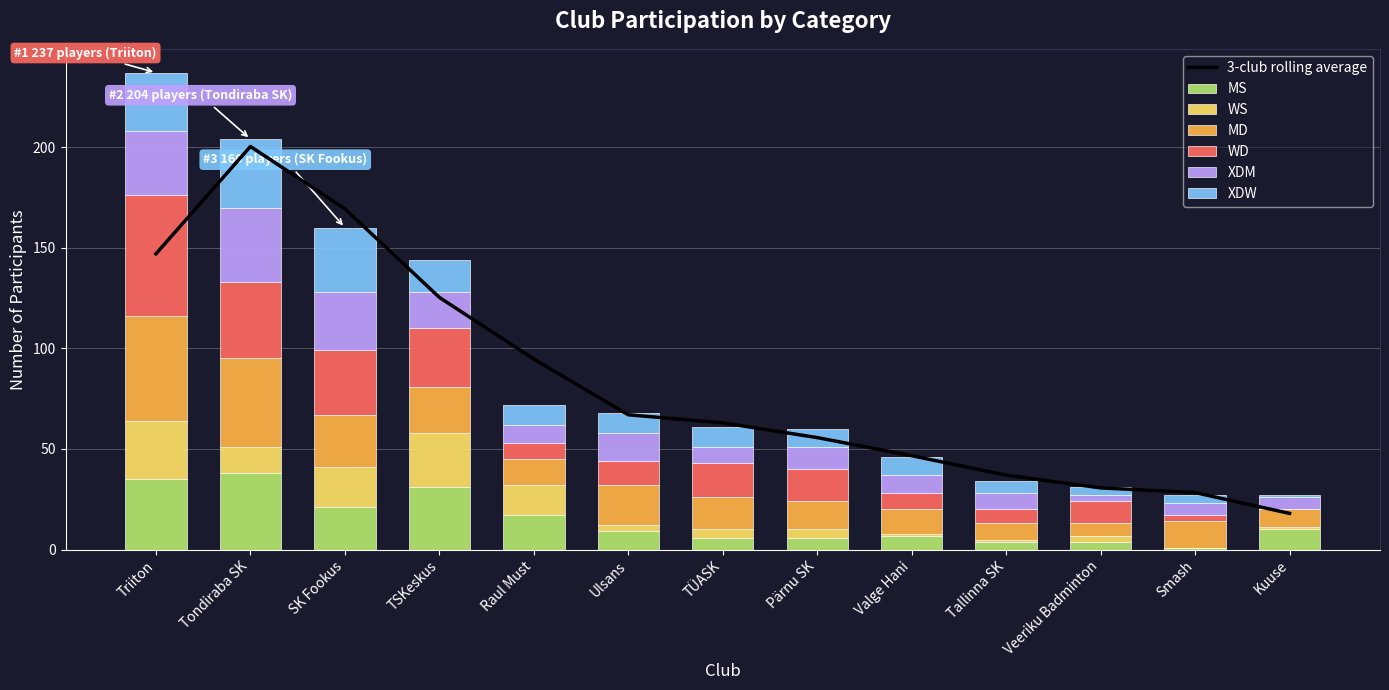

What is the sum of all WS values?

121